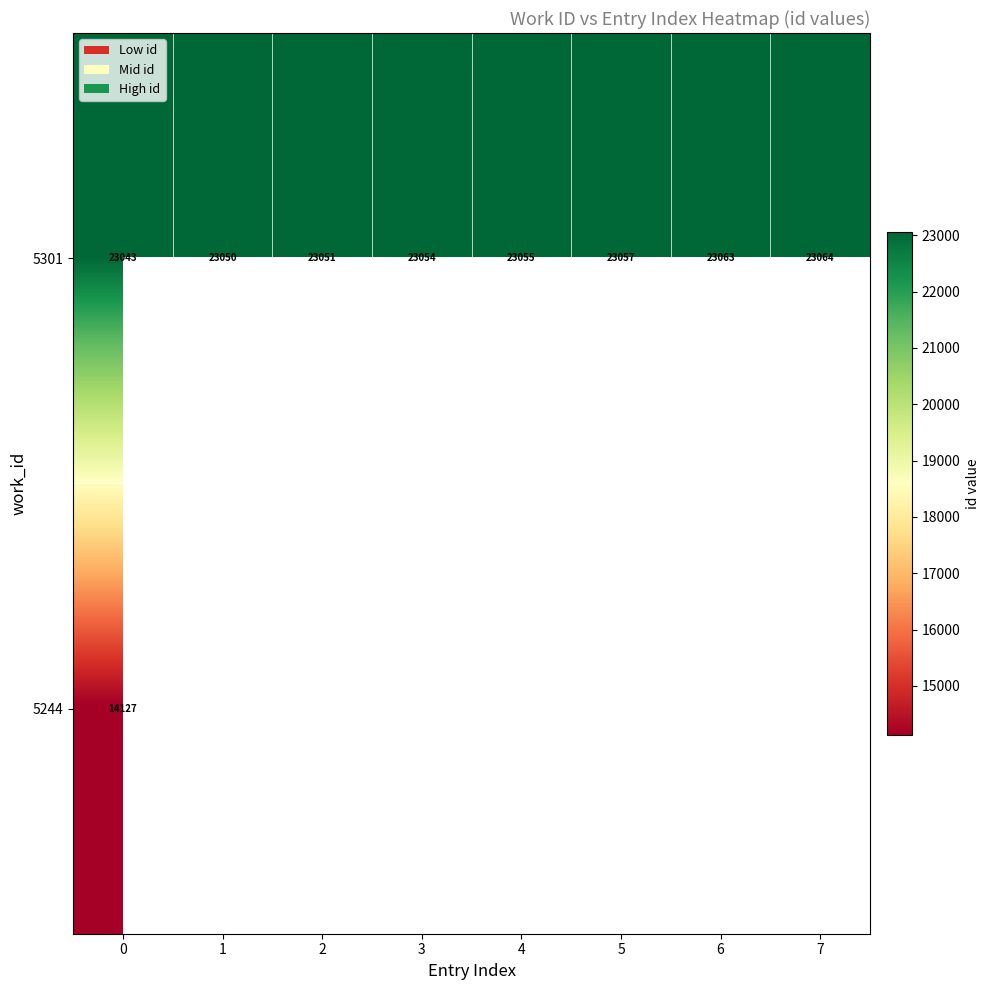

At which label is 5301 closest to 23053?

3